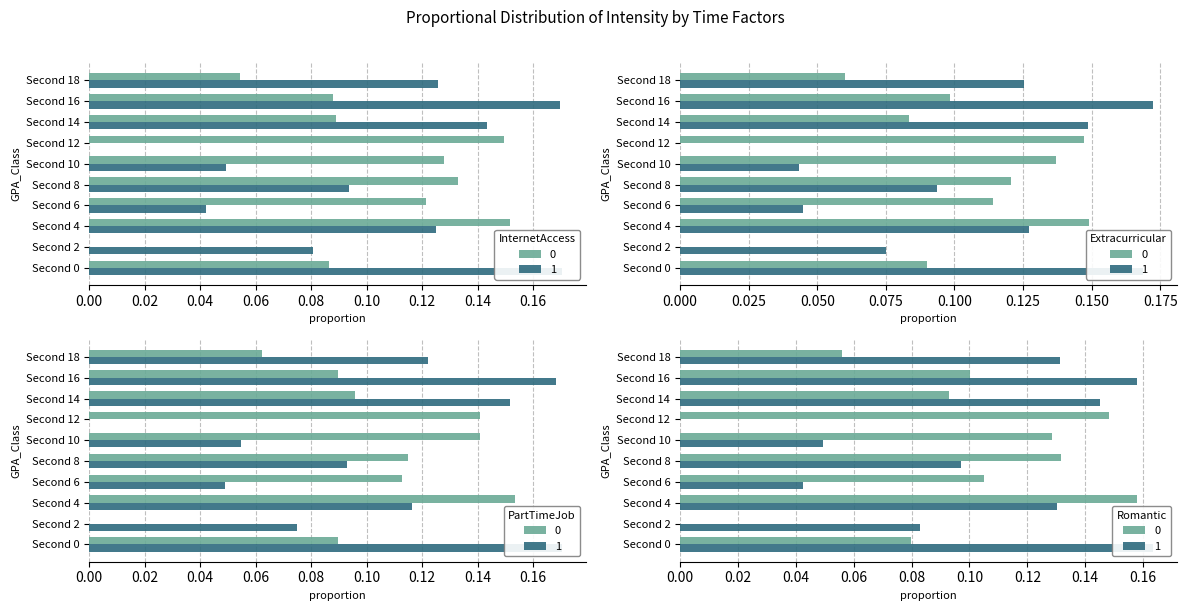

Count the number of values greater than 0.

9